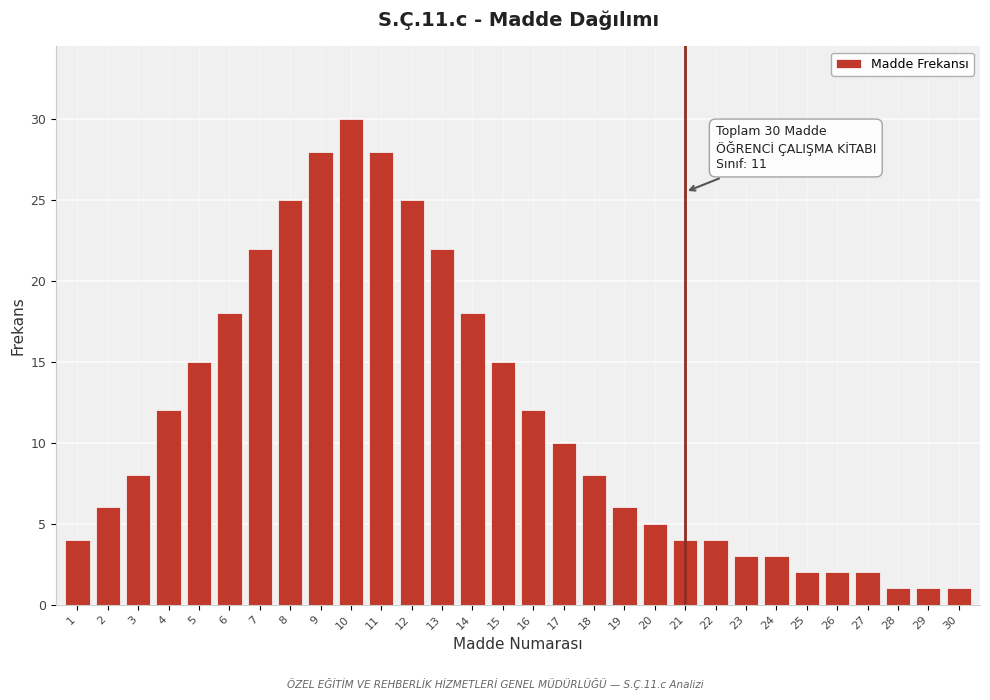

Reading left to right, list all the values displayed in this chart.

1=4	2=6	3=8	4=12	5=15	6=18	7=22	8=25	9=28	10=30	11=28	12=25	13=22	14=18	15=15	16=12	17=10	18=8	19=6	20=5	21=4	22=4	23=3	24=3	25=2	26=2	27=2	28=1	29=1	30=1